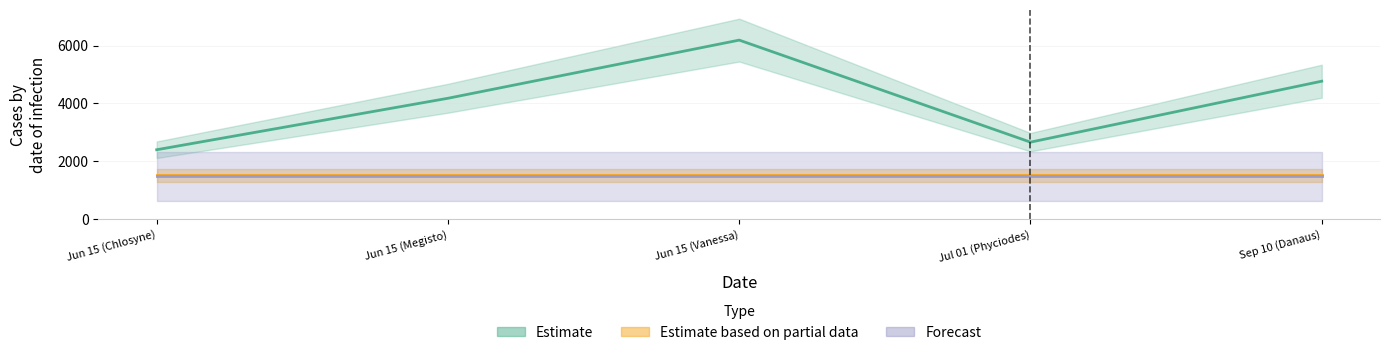

True or false: ID and Count intersect in this chart.

False